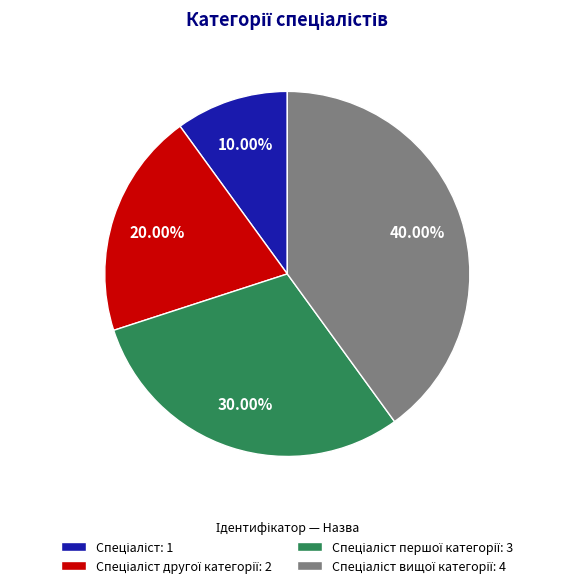

Is there a majority slice in this chart?

No